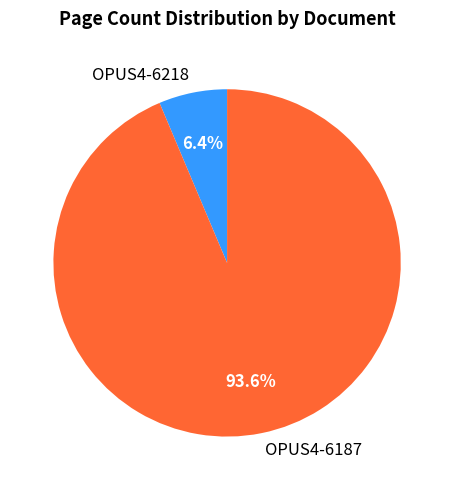

To the nearest percent, what is the combined percentage of OPUS4-6187 and OPUS4-6218?

100%